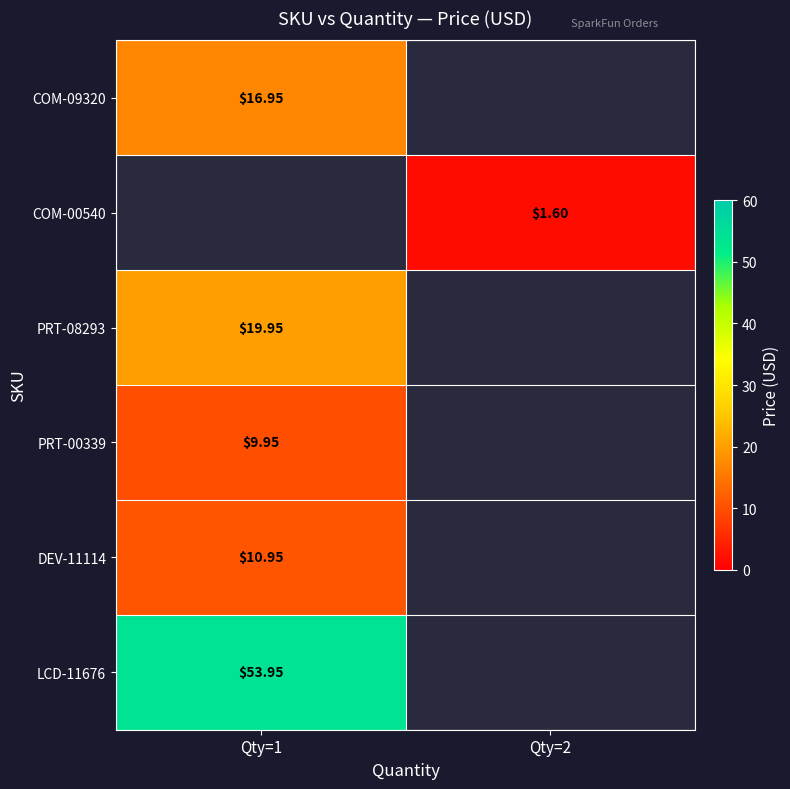

Which series has the largest range (max minus min)?

COM-09320